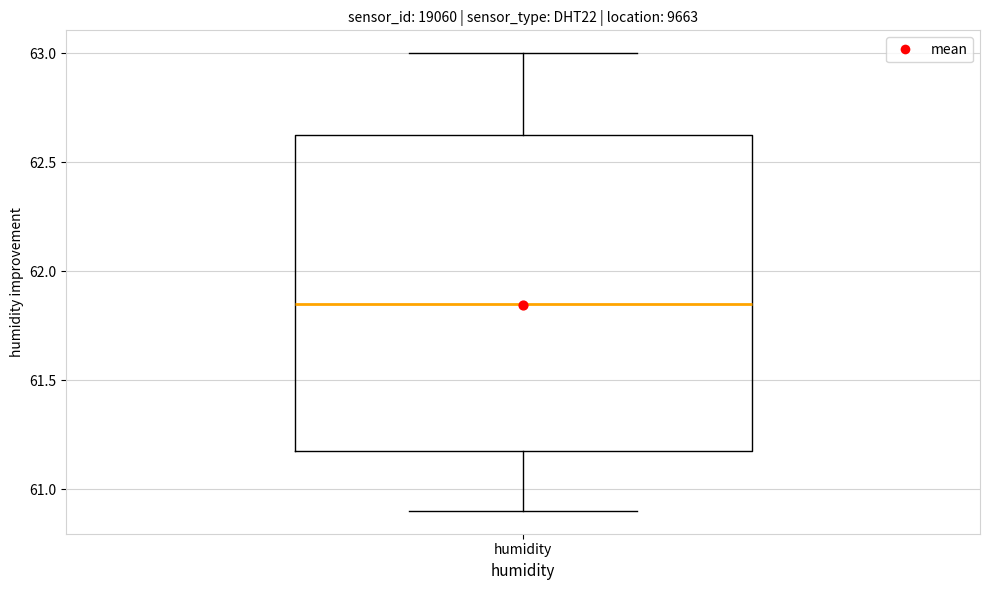

Transcribe this box plot: give where the median line is, the range the box spans, and where the two whiskers end, as read against the y-axis. The values are not printed on the chart, so give them approximately, as read against the axis.

median 61.85, box 61.20 to 62.65, whiskers 60.90 to 63.00